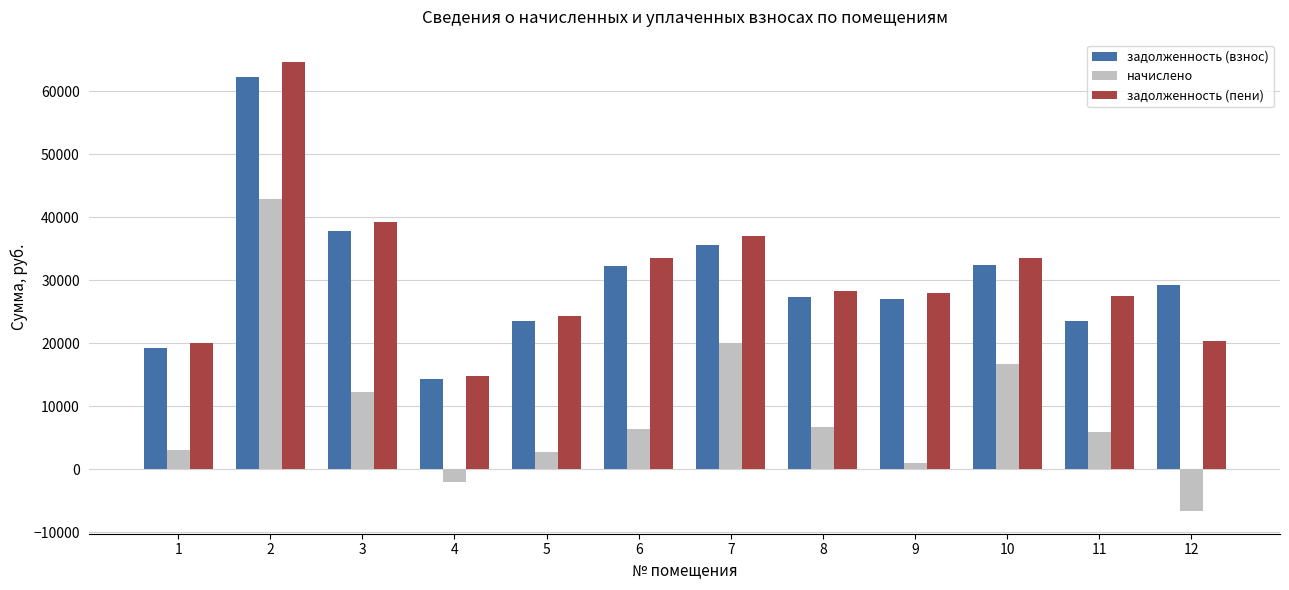

Are the bars grouped side by side (vs. stacked)?

Yes